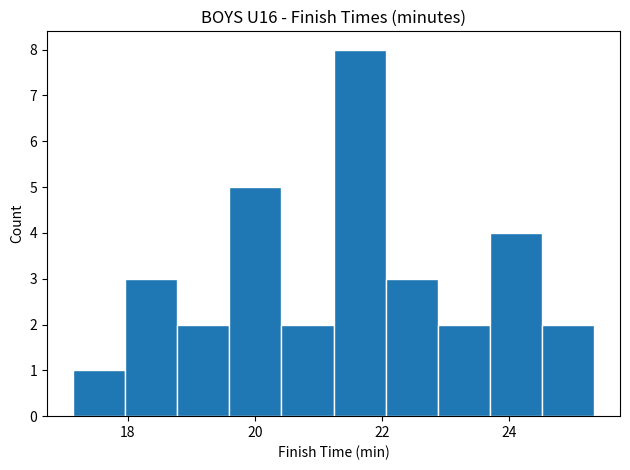

Reading left to right, list every bar in this chart as the range it spans on the x-axis followed by its height. Neither the bar edges nor the heights are printed on the chart, so give them approximately, as read against the axes.

17.14 to 17.96: 1
17.96 to 18.78: 3
18.78 to 19.60: 2
19.60 to 20.42: 5
20.42 to 21.24: 2
21.24 to 22.06: 8
22.06 to 22.88: 3
22.88 to 23.70: 2
23.70 to 24.52: 4
24.52 to 25.34: 2